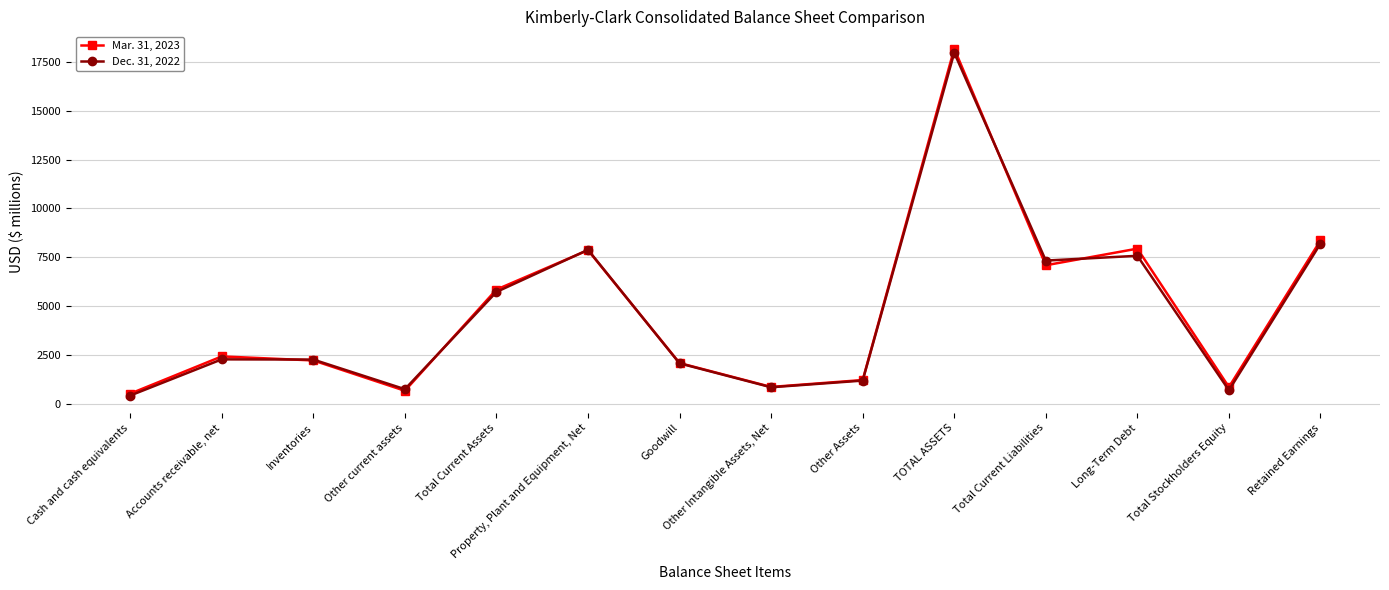

What is the approximate value of Mar. 31, 2023 at Accounts receivable, net?

2430